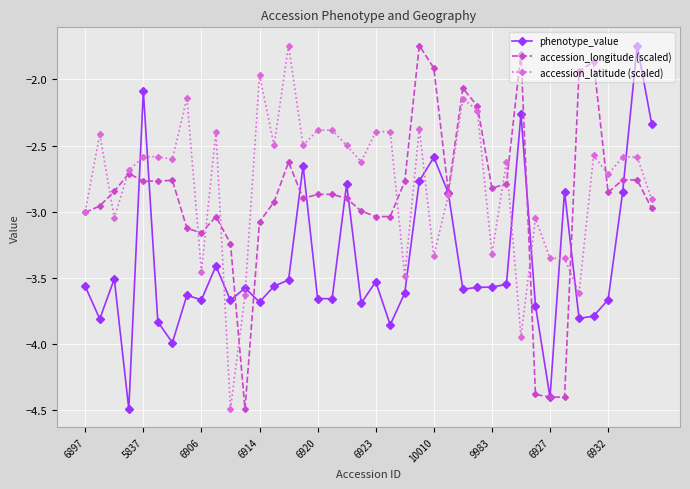

True or false: accession_latitude (scaled) has more than 0 interior local peaks.

True